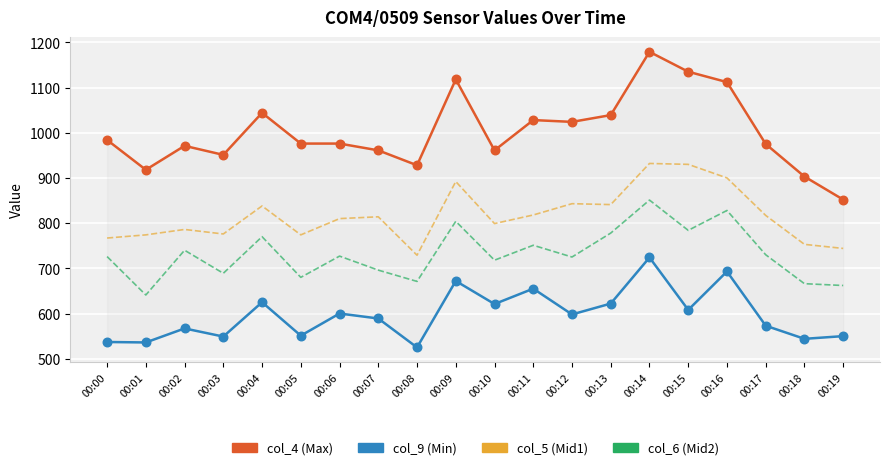

At how many categories does at least one series exceed 1144?

1